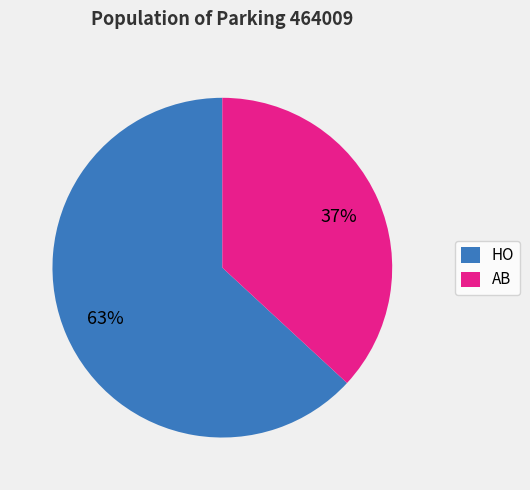

Is the sum of AB and HO greater than half?

Yes